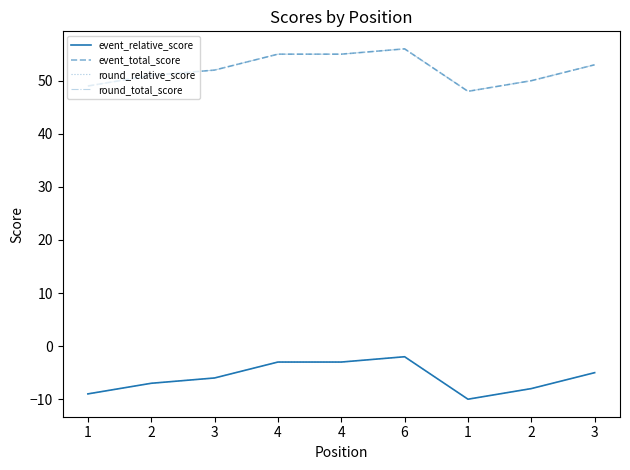

How many lines are shown in the chart?

4